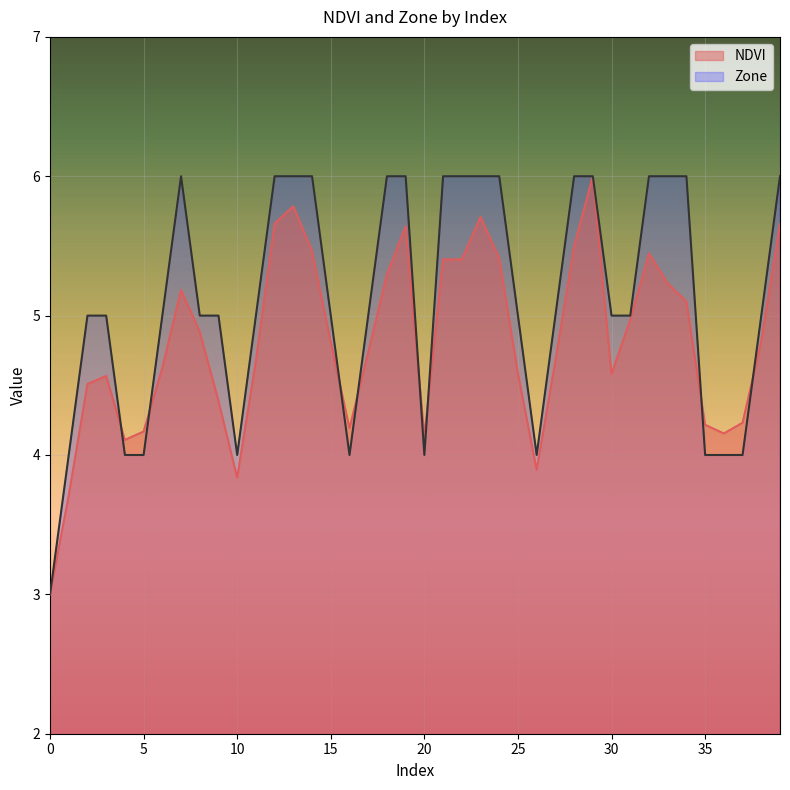

Reading left to right, transcribe all the data shown in this chart.

NDVI: 3.0	3.7	4.5	4.6	4.1	4.2	4.6	5.2	4.9	4.4	3.8	4.7	5.7	5.8	5.5	4.8	4.2	4.7	5.3	5.6	4.1	5.4	5.4	5.7	5.4	4.6	3.9	4.7	5.5	6.0	4.6	5.0	5.4	5.2	5.1	4.2	4.2	4.2	4.8	5.7
Zone: 3.0	4.0	5.0	5.0	4.0	4.0	5.0	6.0	5.0	5.0	4.0	5.0	6.0	6.0	6.0	5.0	4.0	5.0	6.0	6.0	4.0	6.0	6.0	6.0	6.0	5.0	4.0	5.0	6.0	6.0	5.0	5.0	6.0	6.0	6.0	4.0	4.0	4.0	5.0	6.0